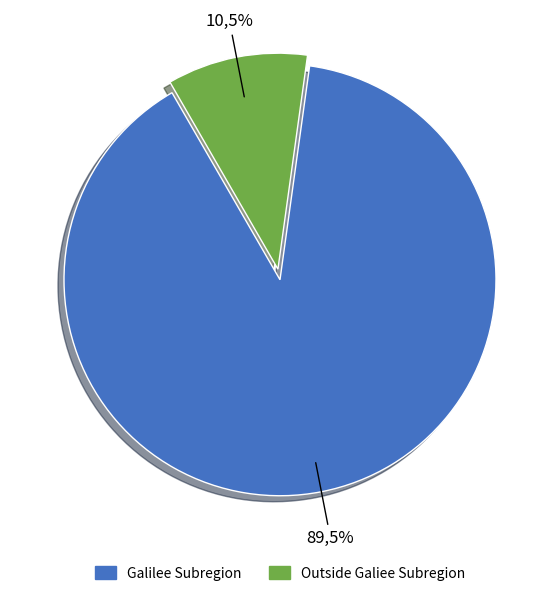

Is it true that Outside Galiee Subregion is 11% of the pie?

True